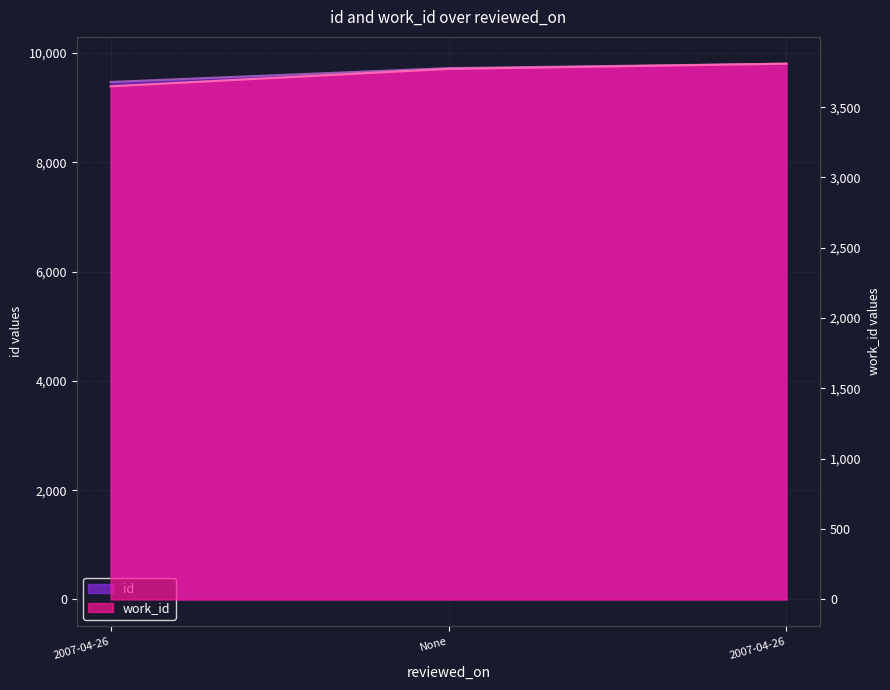

What is the spread (max minus min) of values at None?

5953